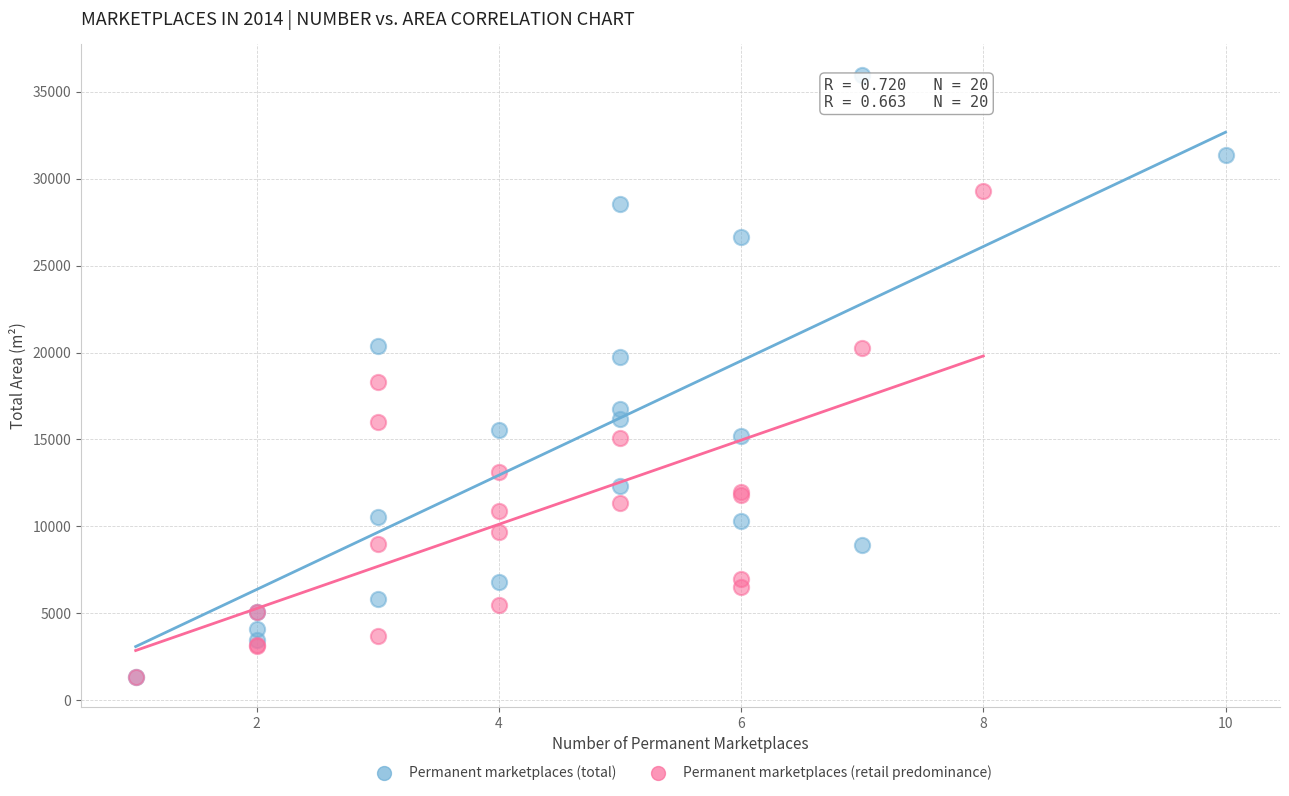

Which series contains the highest Y value?

Permanent marketplaces (total)